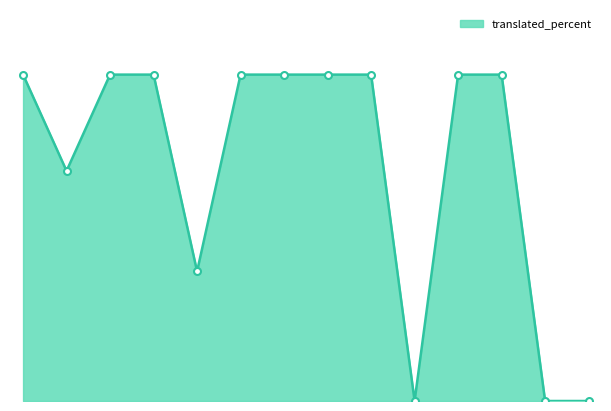

Does the chart display data point markers on the line(s)?

No